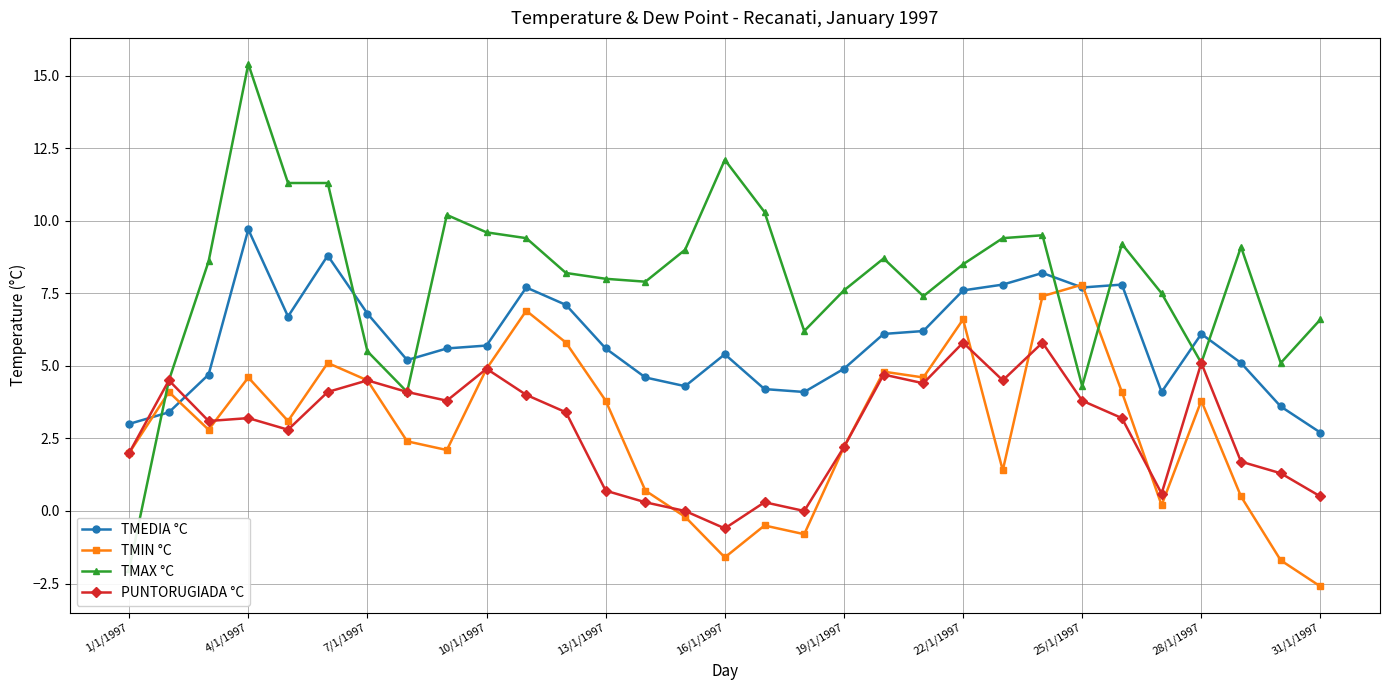

Does the chart have visible grid lines?

Yes